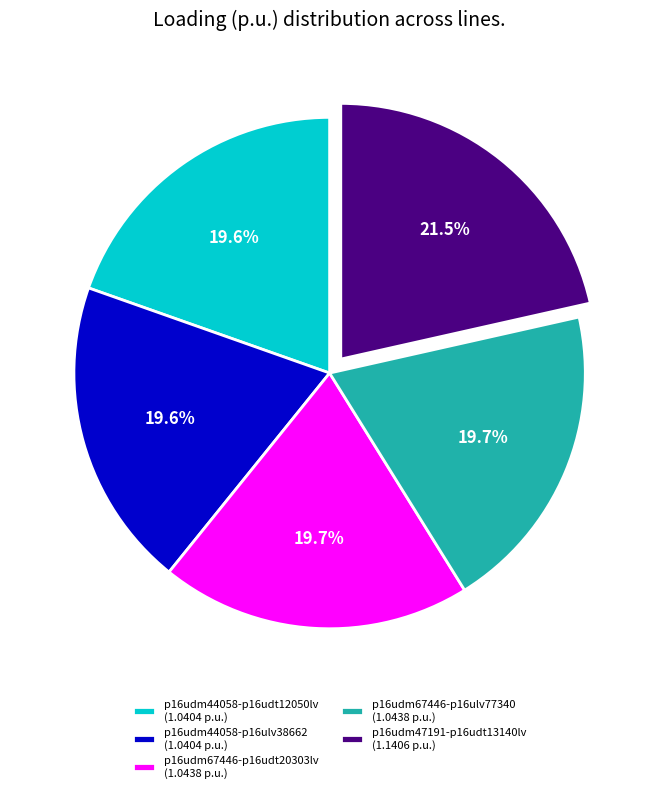

What is the total percentage of p16udm44058-p16ulv38662 (1.0404 p.u.) and p16udm67446-p16udt20303lv (1.0438 p.u.)?

39.3%